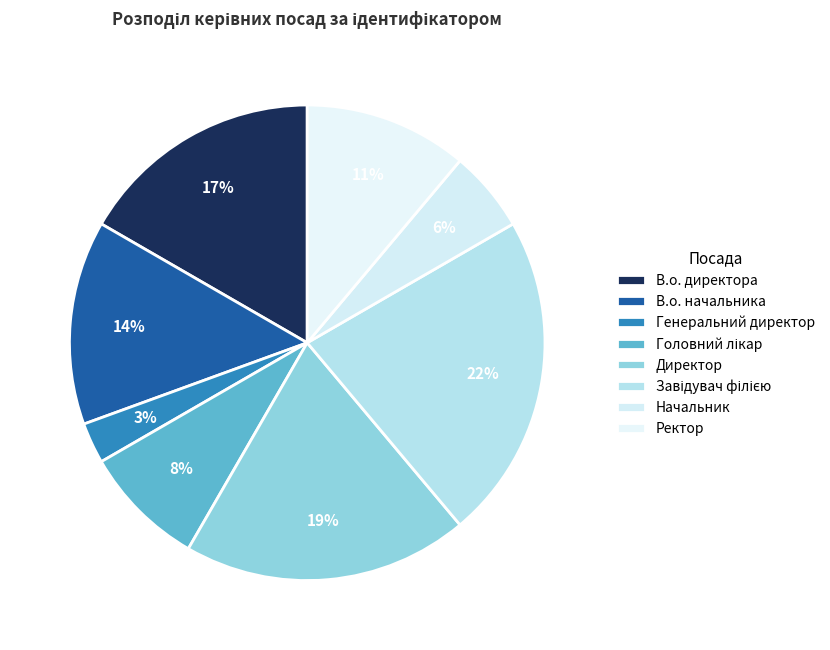

Is it true that В.о. директора is 22% of the pie?

False